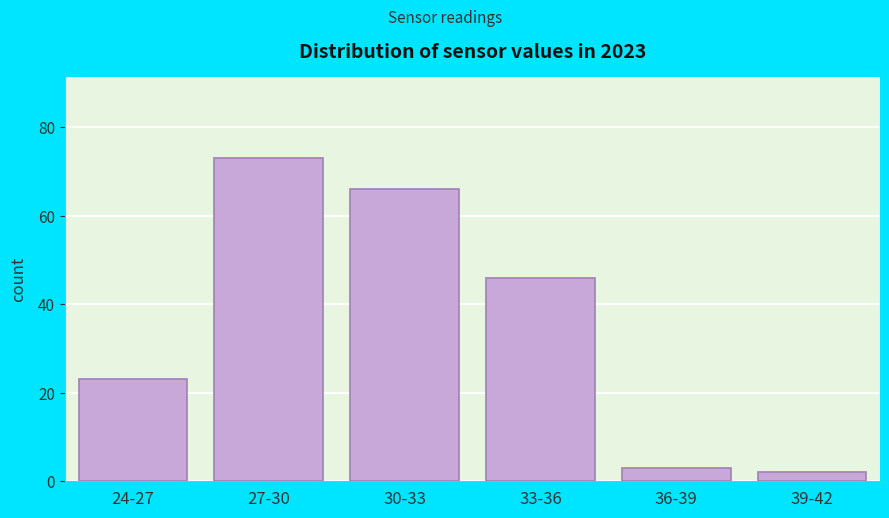

Reading left to right, list all the values displayed in this chart.

24-27=23	27-30=73	30-33=66	33-36=46	36-39=3	39-42=2